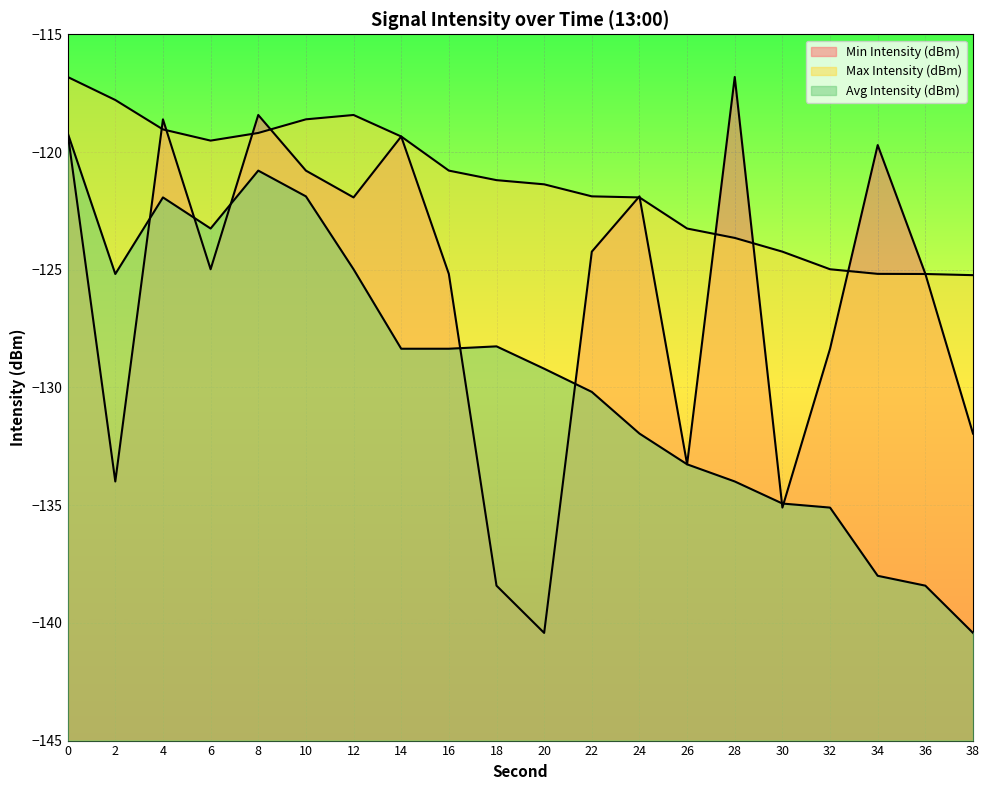

How many data points does each series have?

20